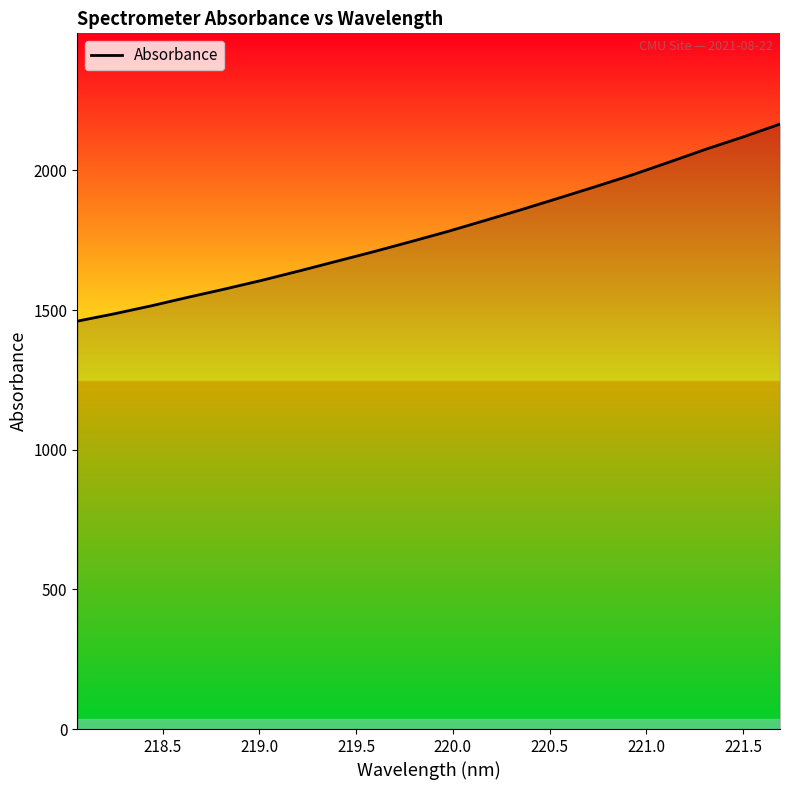

What is the smallest value displayed?

1460.3